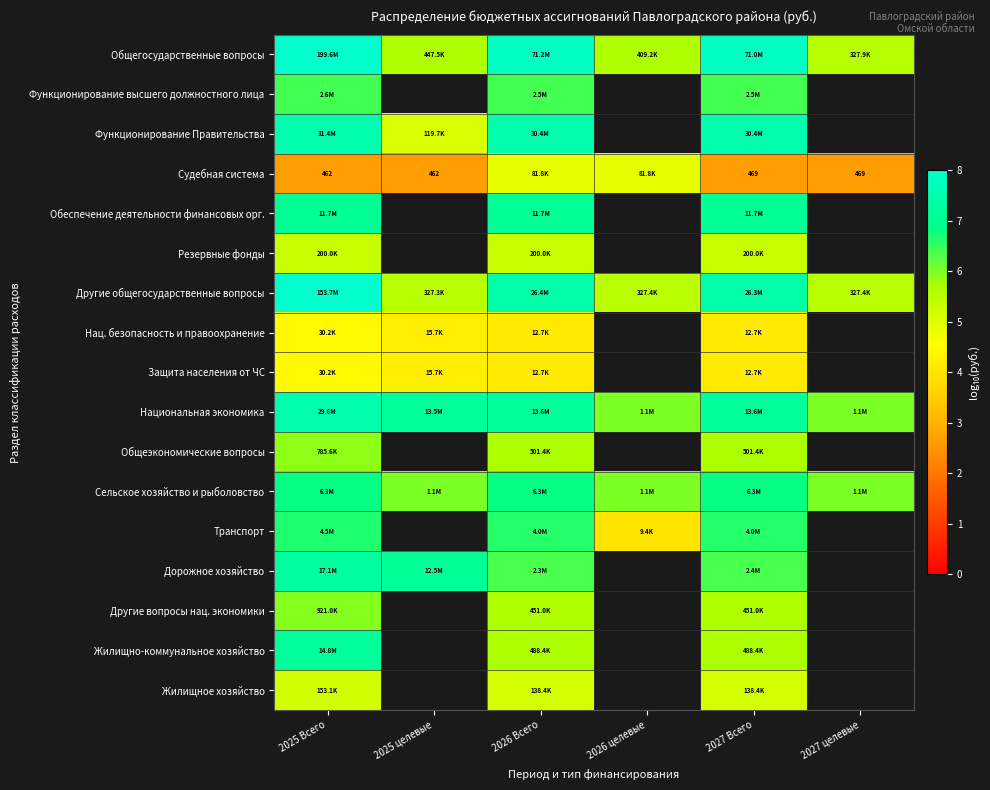

Is the value of Жилищное хозяйство at 2027 целевые greater than the value of Другие вопросы нац. экономики at 2025 Всего?

No